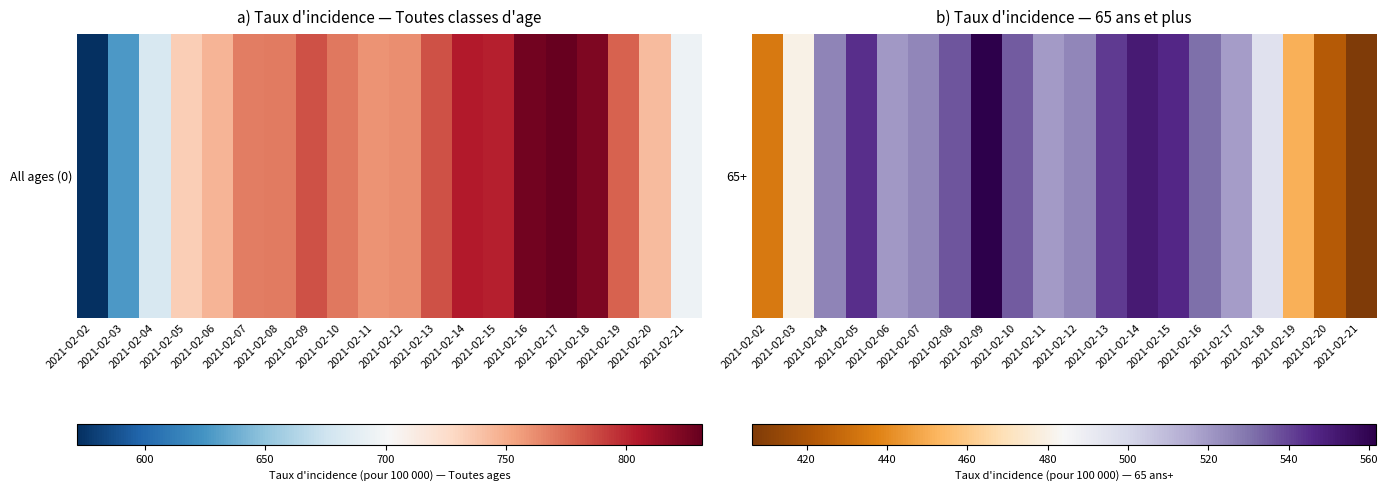

List the labels in order of value, smallest first.

2021-02-21, 2021-02-20, 2021-02-02, 2021-02-19, 2021-02-03, 2021-02-18, 2021-02-17, 2021-02-11, 2021-02-06, 2021-02-07, 2021-02-12, 2021-02-04, 2021-02-16, 2021-02-10, 2021-02-08, 2021-02-13, 2021-02-05, 2021-02-15, 2021-02-14, 2021-02-09